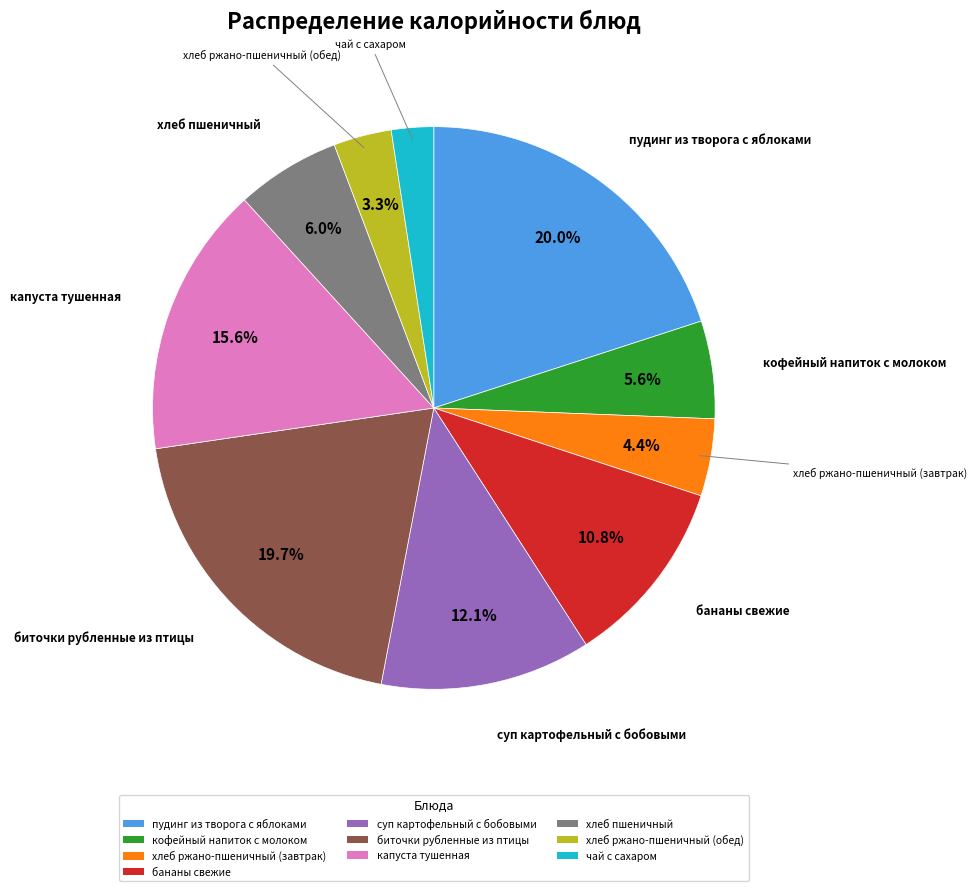

Is биточки рубленные из птицы the majority of the pie?

No